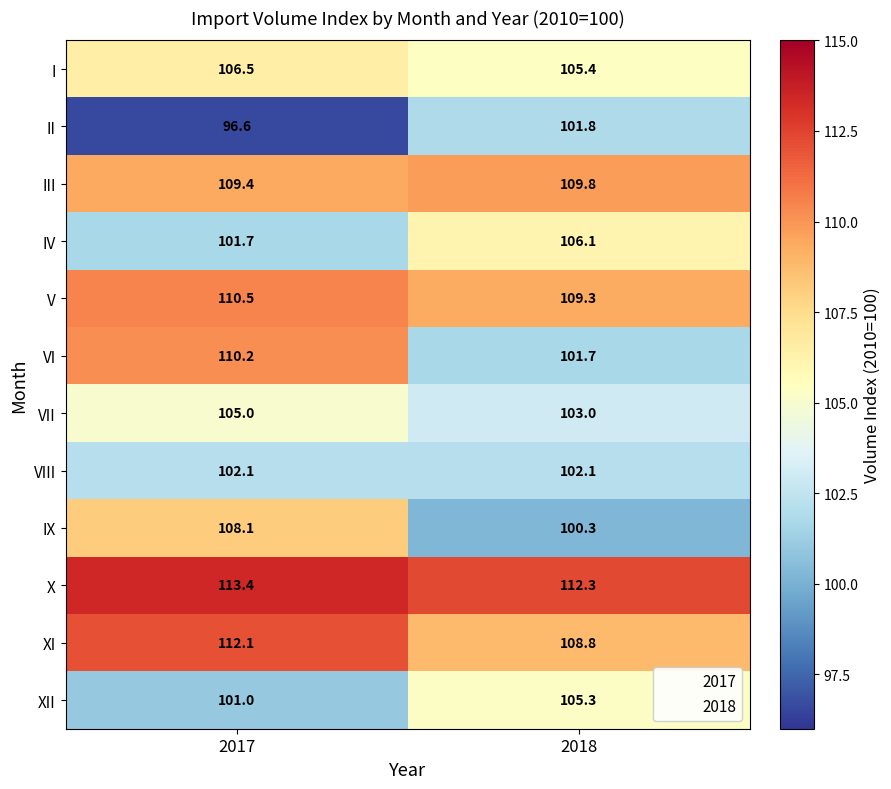

Between 2017 and 2018, which series saw the biggest shift?

VI